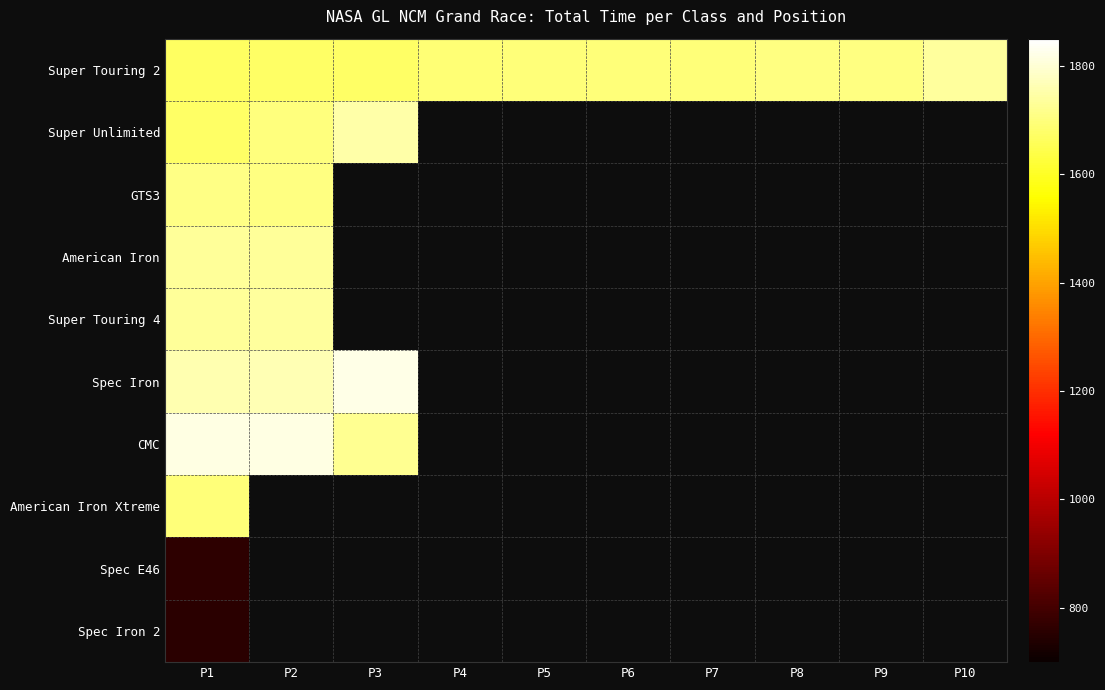

What is the approximate value of Super Touring 2 at P8?

1705.4